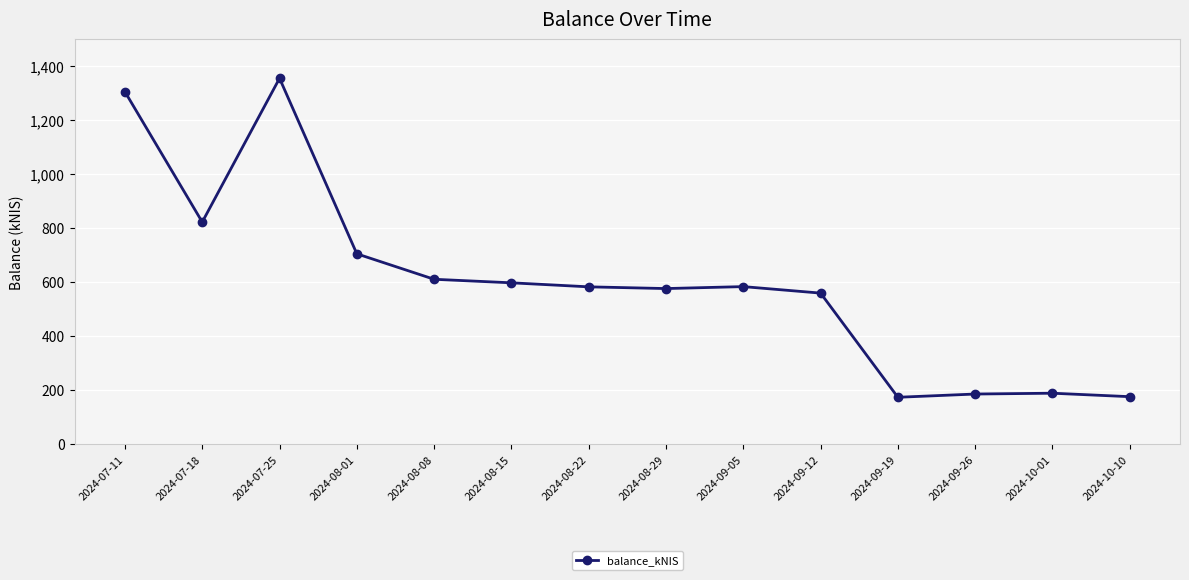

At which category does the data reach its first local valley?

2024-07-18